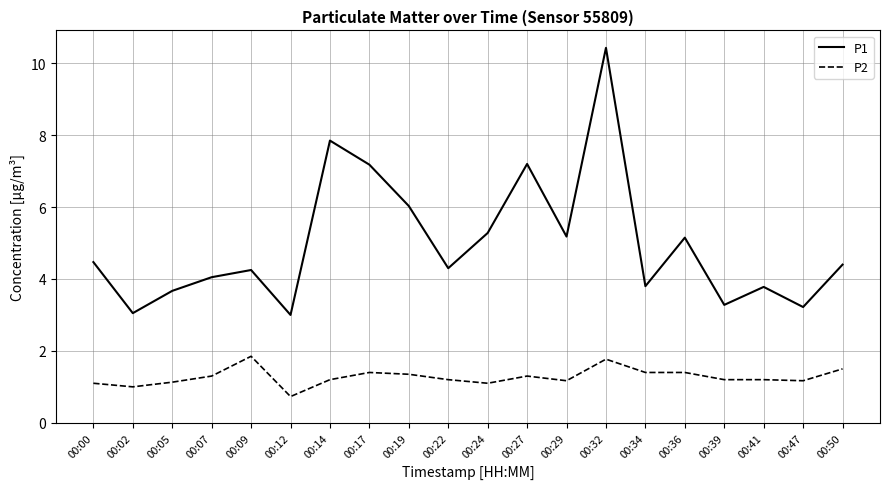

What is the difference between the P2 values at 00:12 and 00:34?

0.7